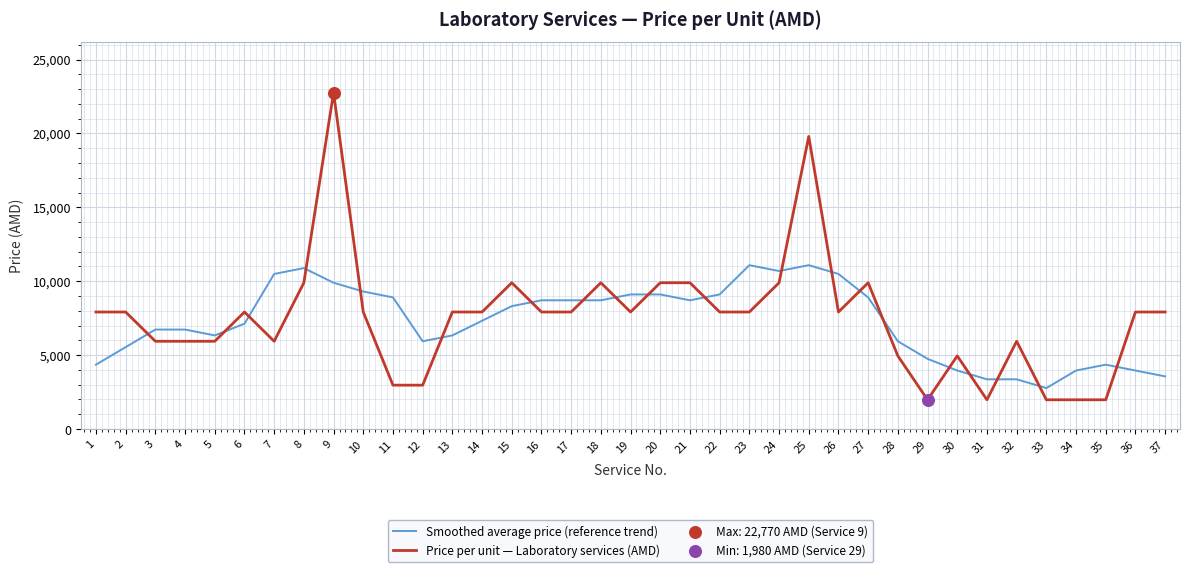

At which category is the sum across all series the highest?

9